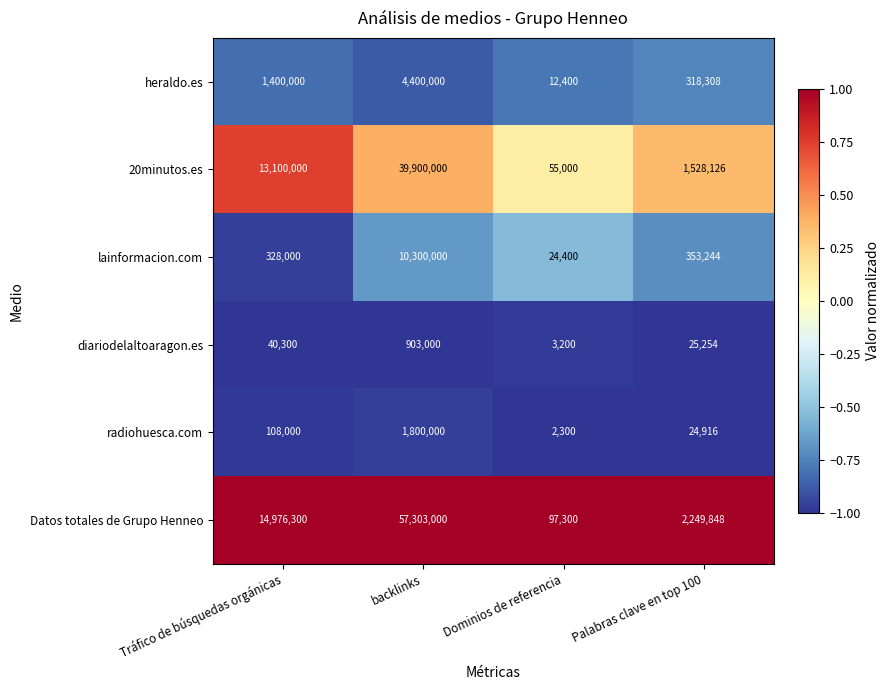

Which series has the largest total across all categories?

Datos totales de Grupo Henneo